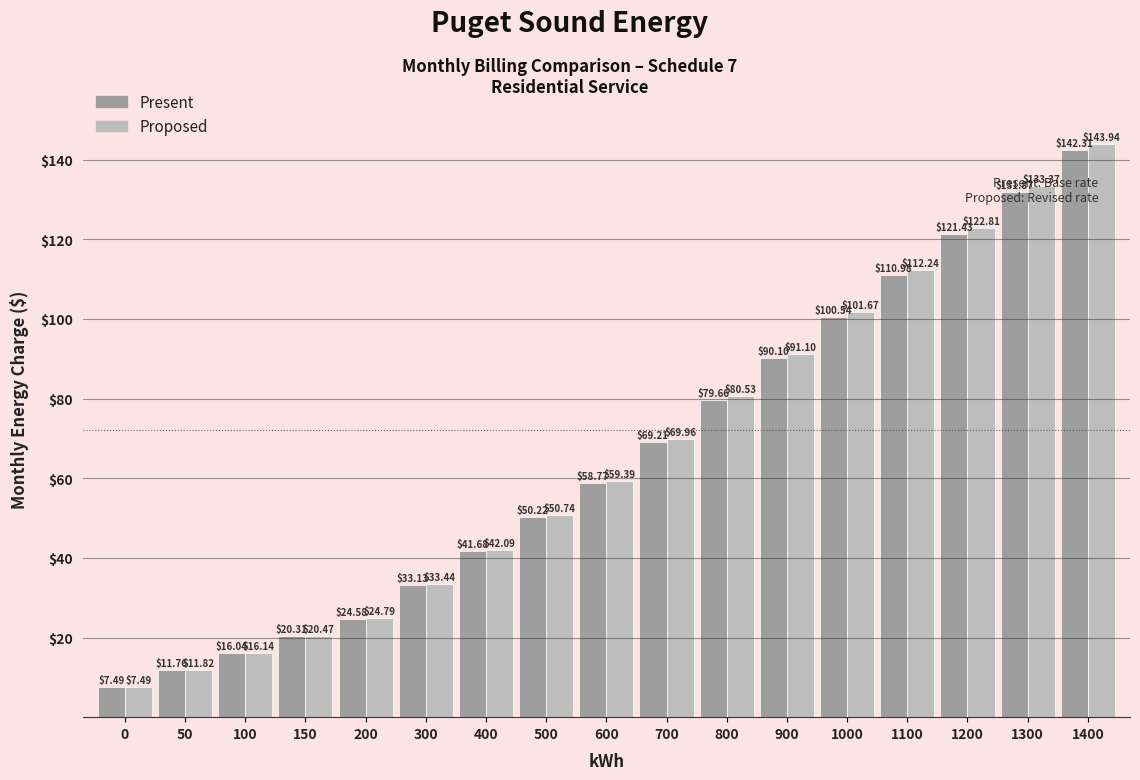

Between 50 and 100, which series saw the biggest shift?

Proposed